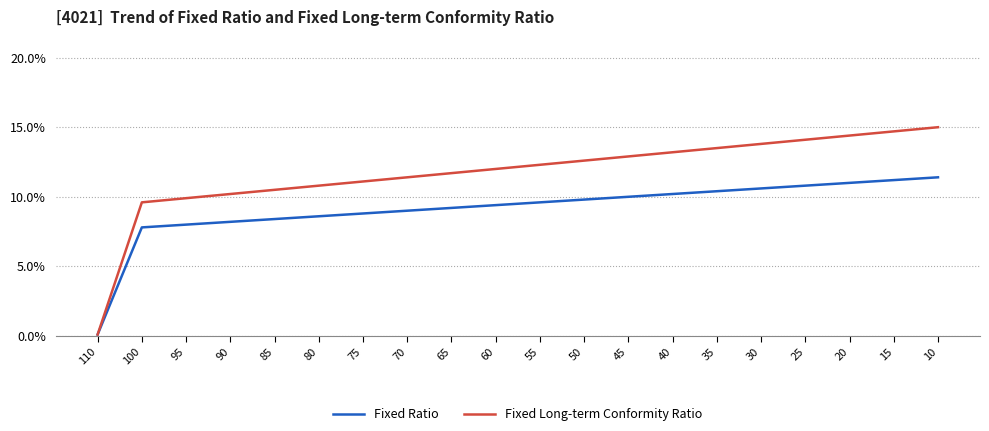

How many categories are shown in the chart?

20